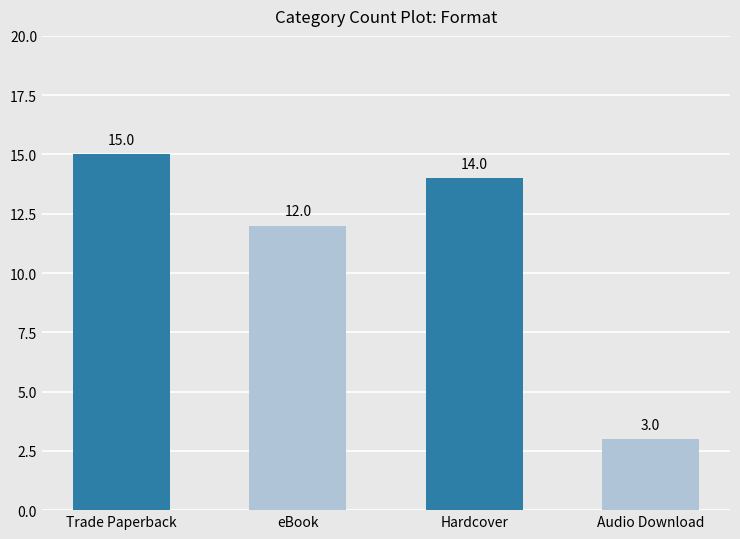

What is the minimum value shown in the chart?

3